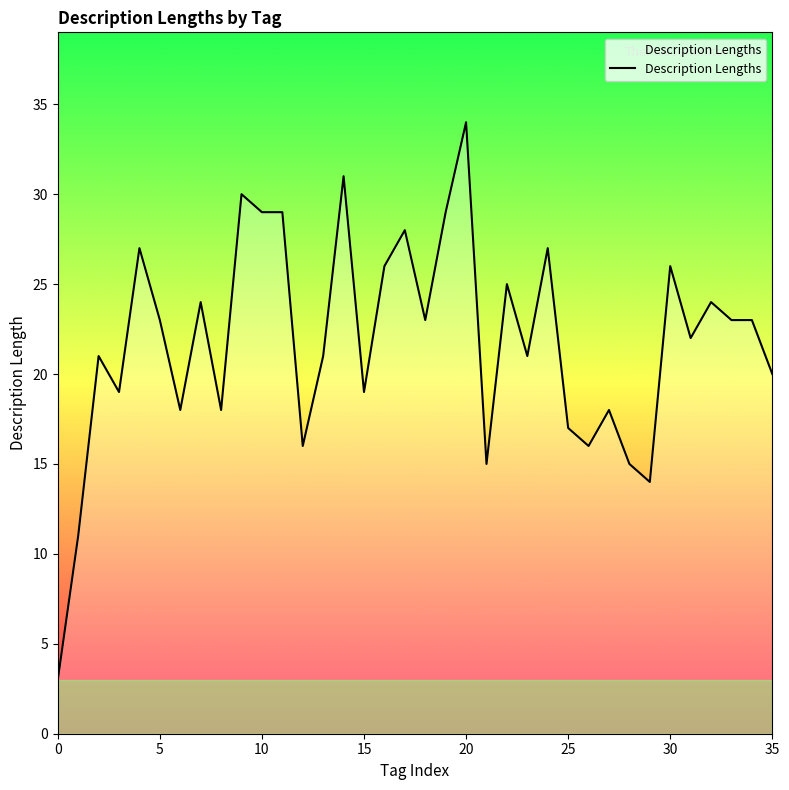

What is the minimum value shown in the chart?

3